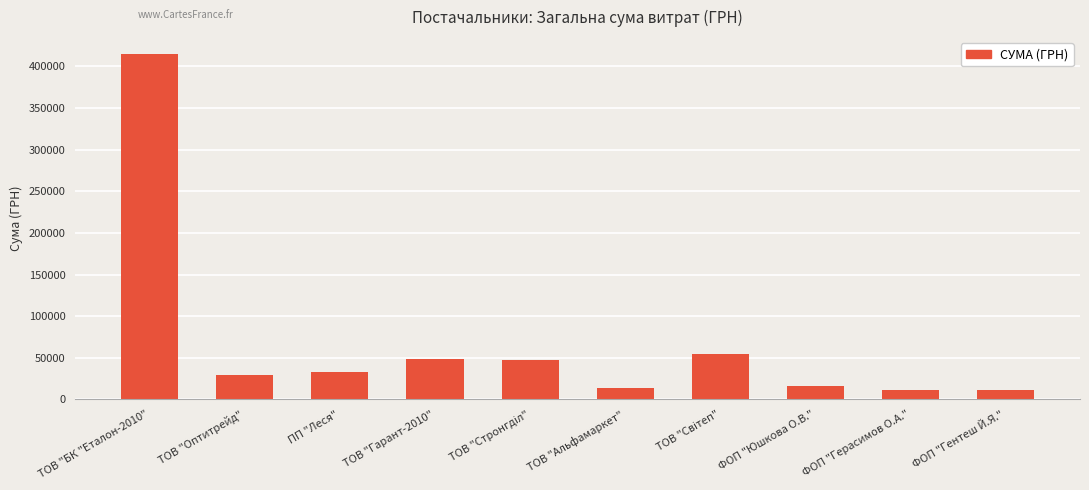

What value does the data have at ФОП "Юшкова О.В."?

16142.0